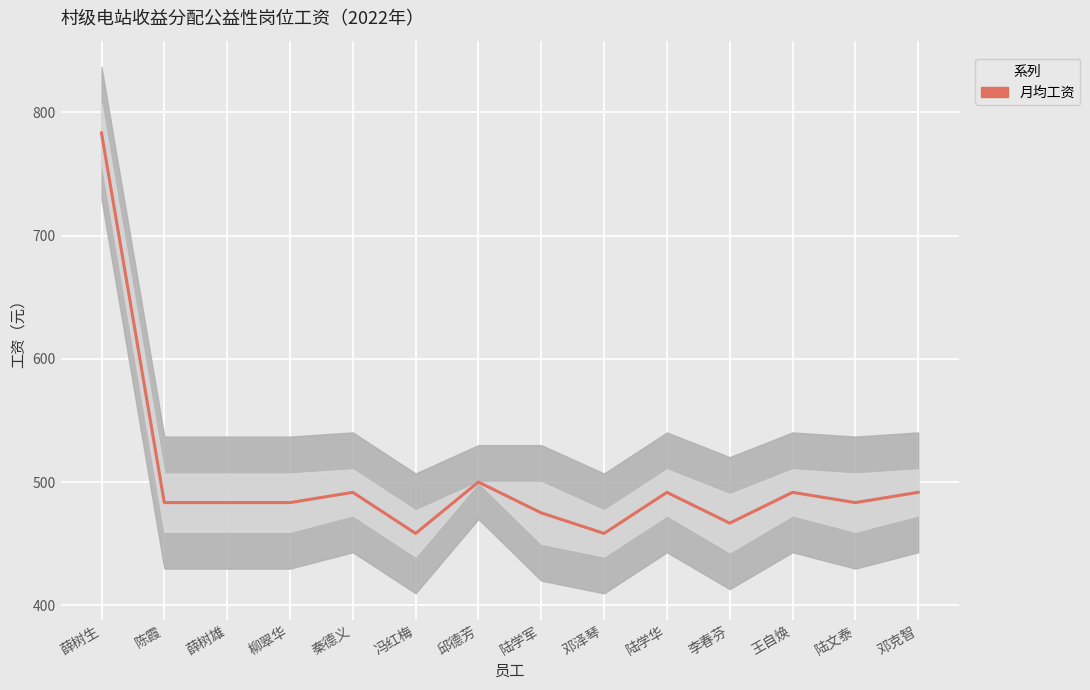

What is the average value?

503.0